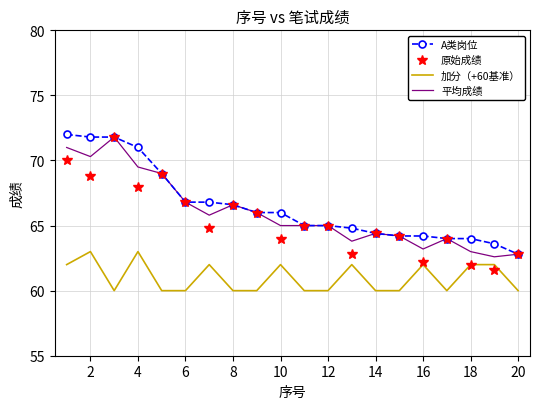

What is the maximum value for A类岗位?

72.0